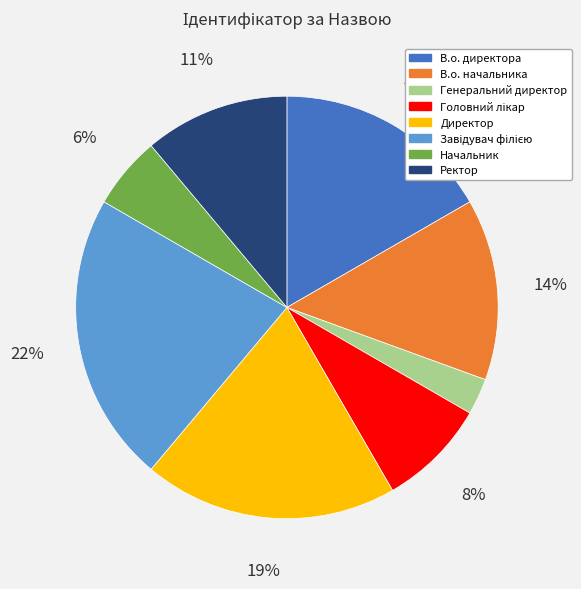

How many slices are in this pie chart?

8